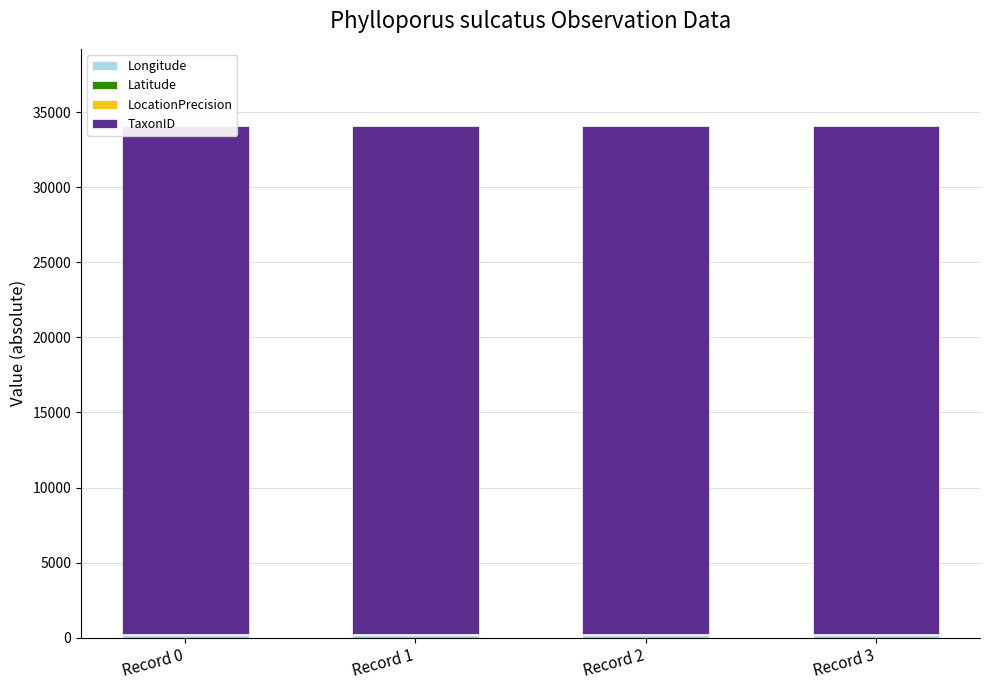

List the series in order of their peak value, highest first.

TaxonID, Longitude, LocationPrecision, Latitude